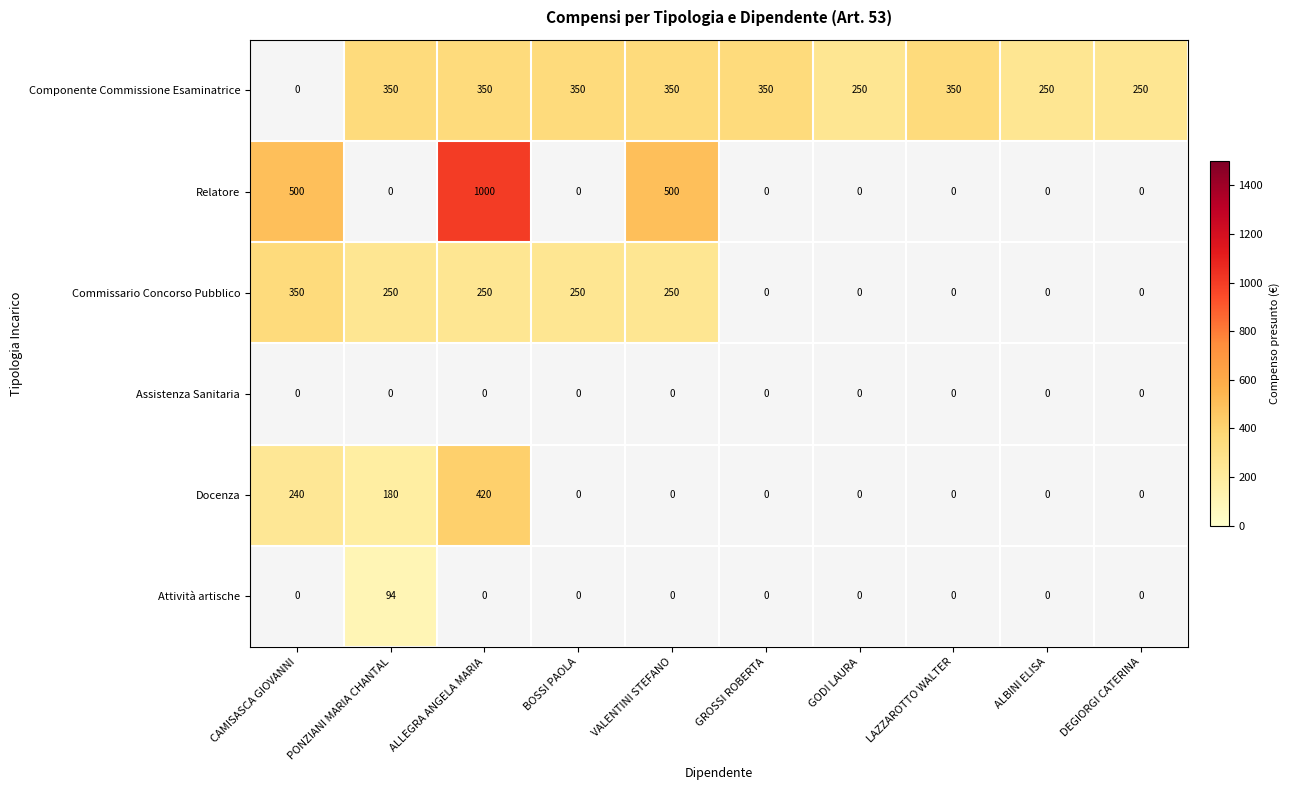

What is the difference between the second highest and second lowest values in the Docenza series?

240